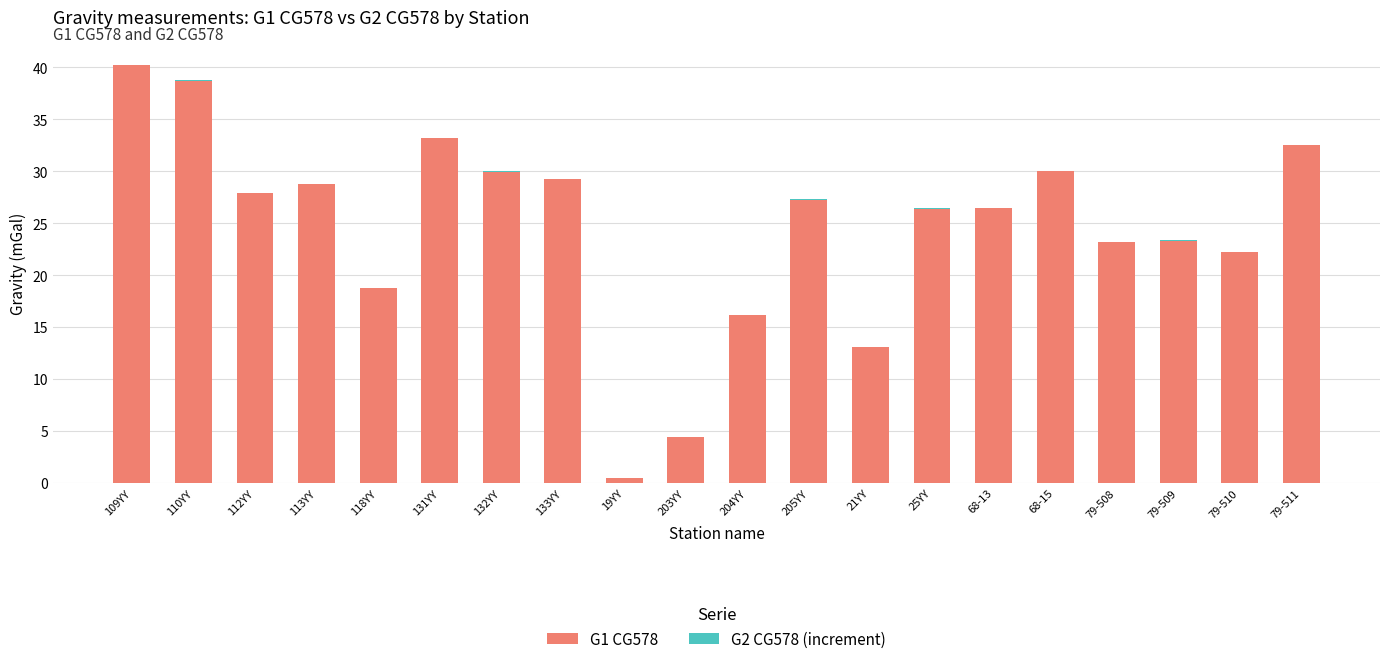

Which category has the highest value in the G1 CG578 series?

109YY